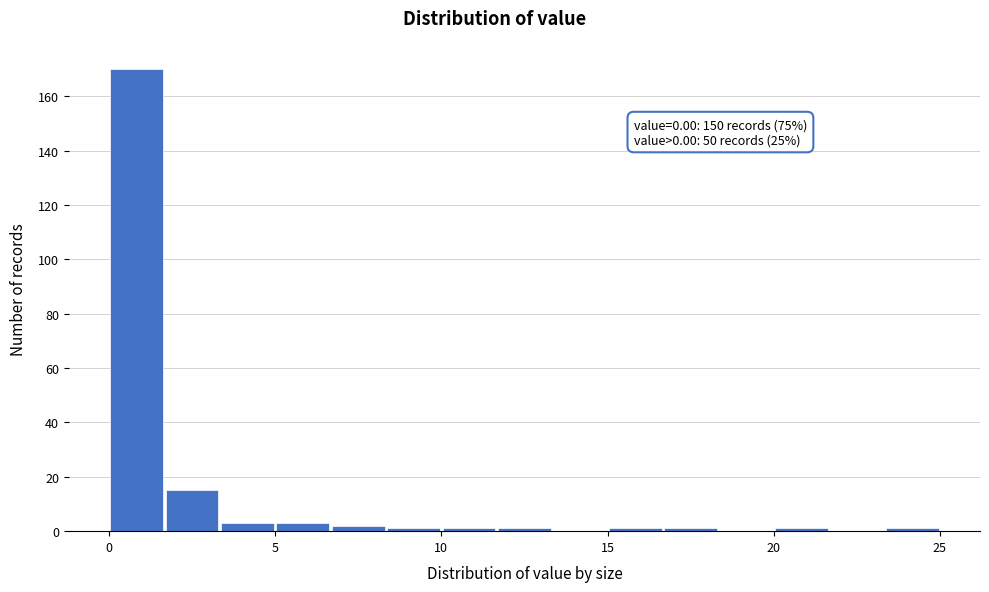

Read against the x-axis, roughly where is the centre of the tallest bar?

1.0